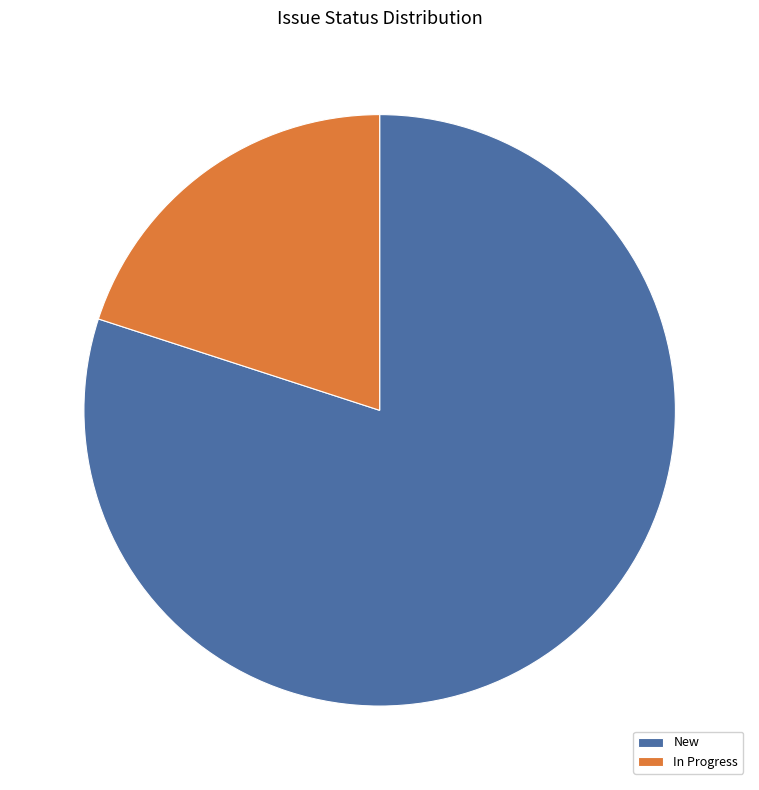

Count the number of slices in the pie.

2